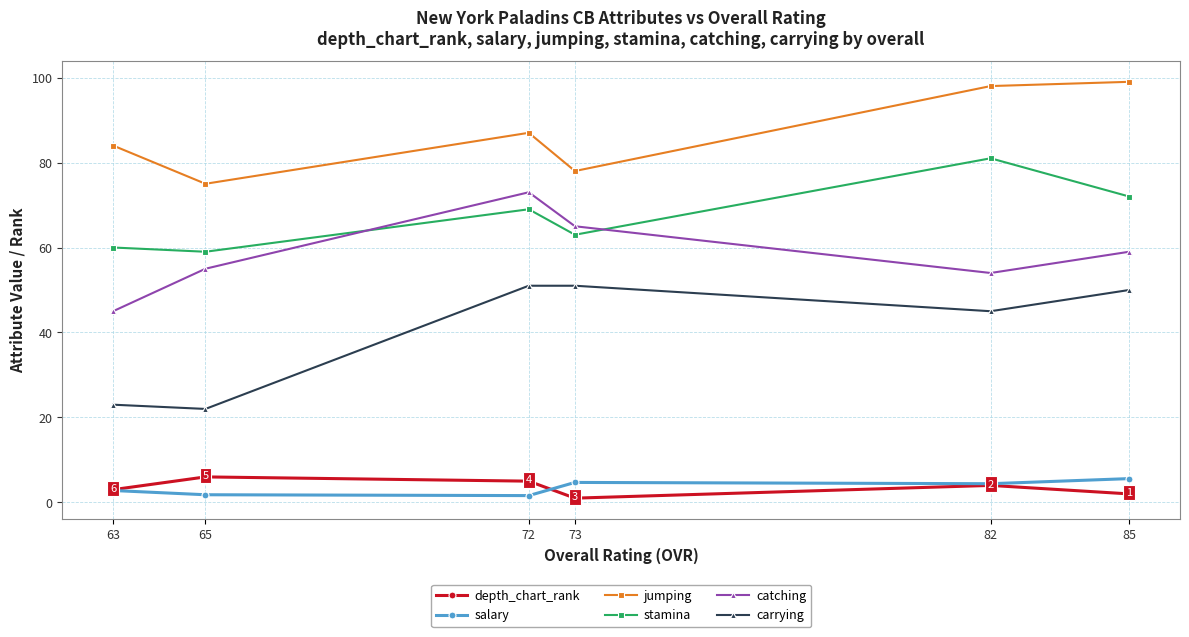

How many interior local peaks does the salary series have?

1